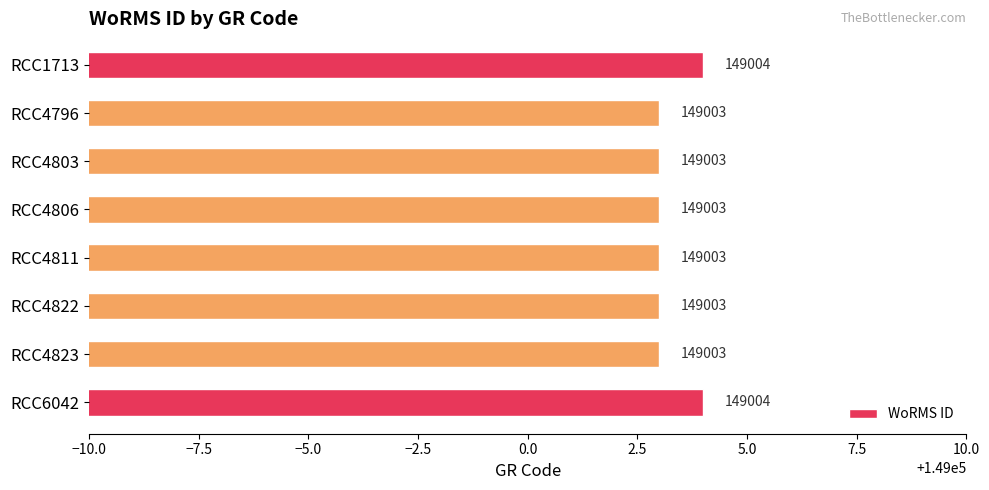

What is the greatest value displayed?

149004